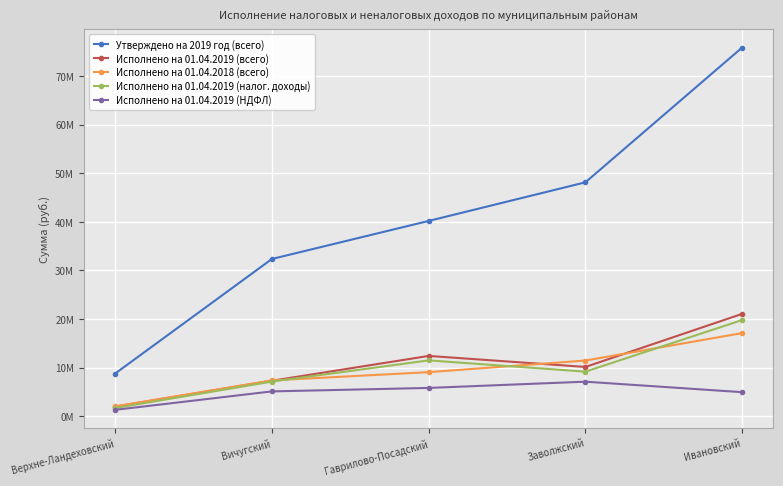

At which category does the chart reach its minimum across all series?

Верхне-Ландеховский